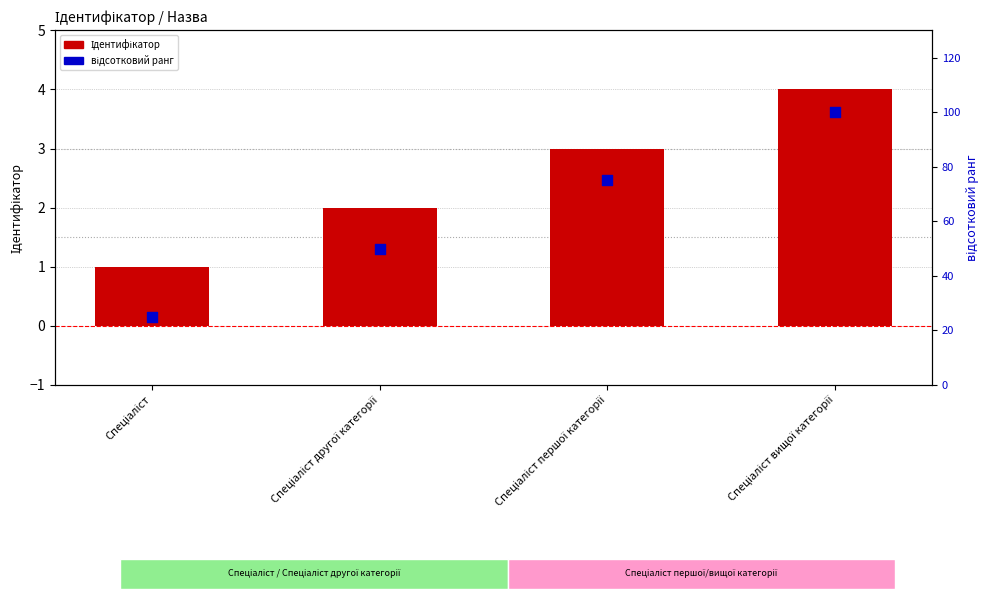

Is the value of Ідентифікатор at Спеціаліст вищої категорії greater than the value of відсотковий ранг at Спеціаліст першої категорії?

No